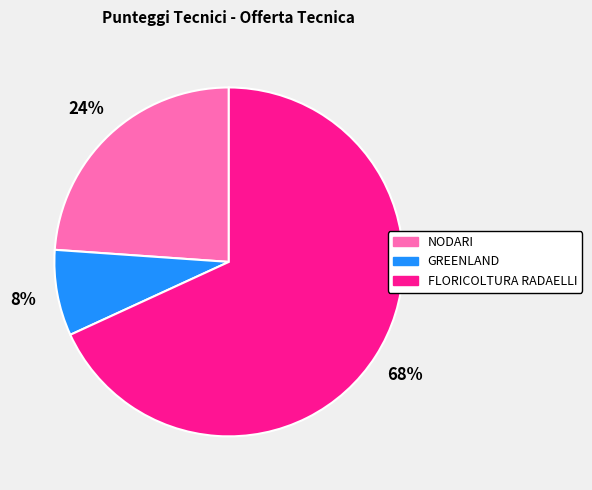

To the nearest percent, what is the difference between the largest and smallest slice percentages?

60%